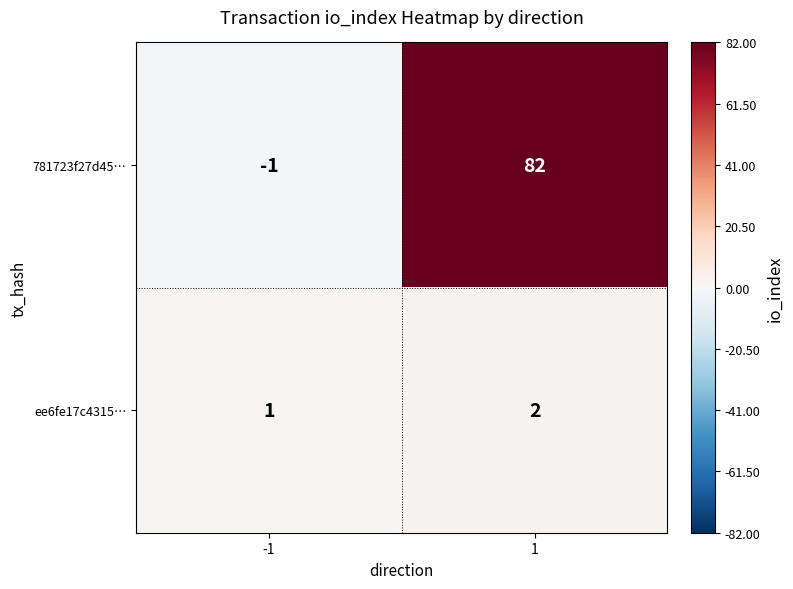

Which series changed the most between -1 and 1?

781723f27d45…